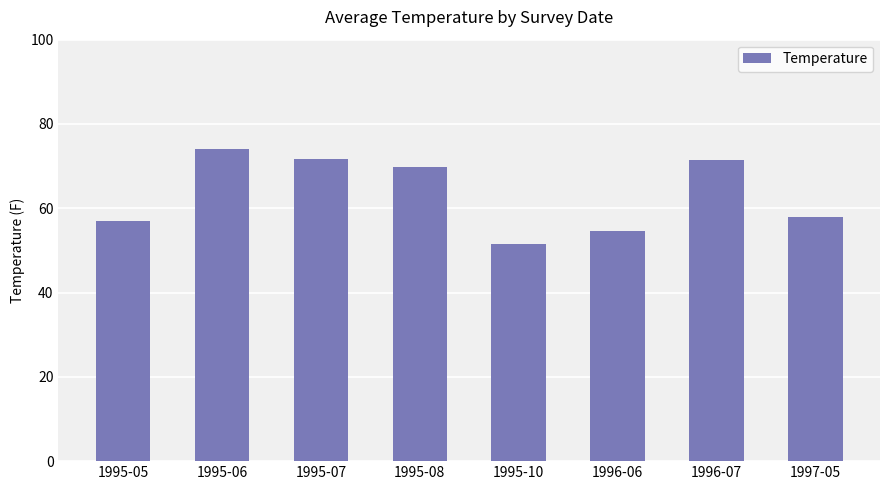

What is the label of the 4th bar from the left?

1995-08